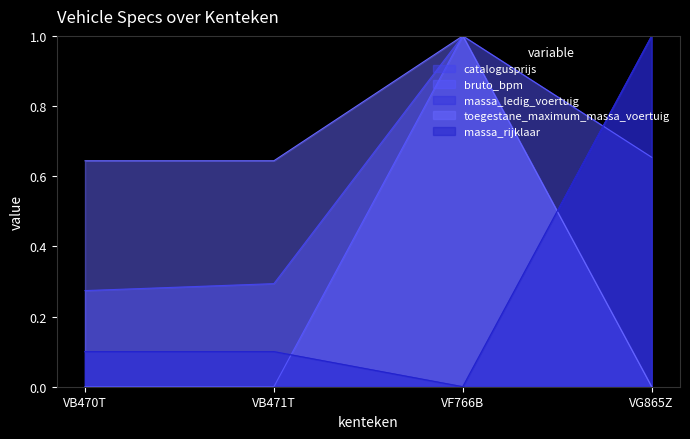

Which series has the largest range (max minus min)?

catalogusprijs